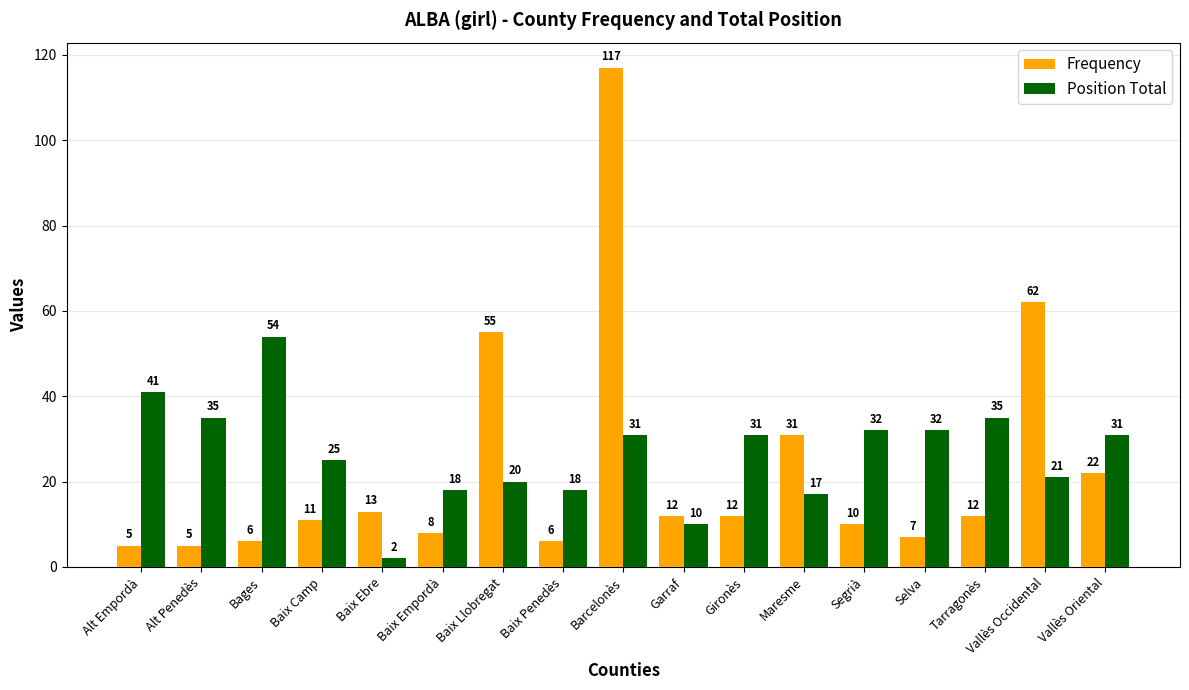

Is the value of Frequency at Vallès Oriental greater than the value of Position Total at Maresme?

Yes